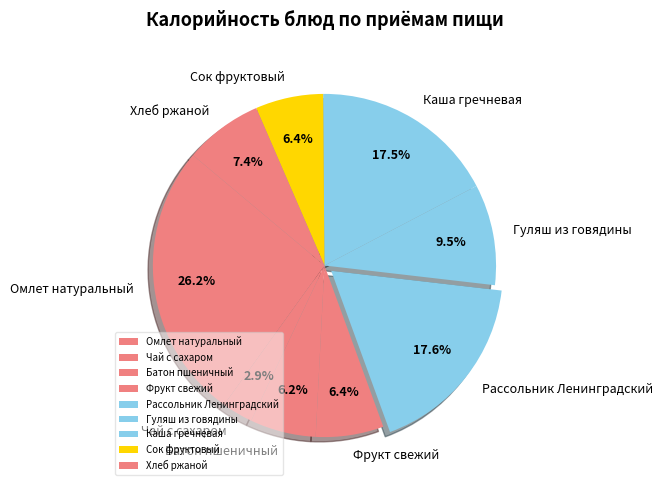

What is the smallest slice in the pie chart?

Чай с сахаром